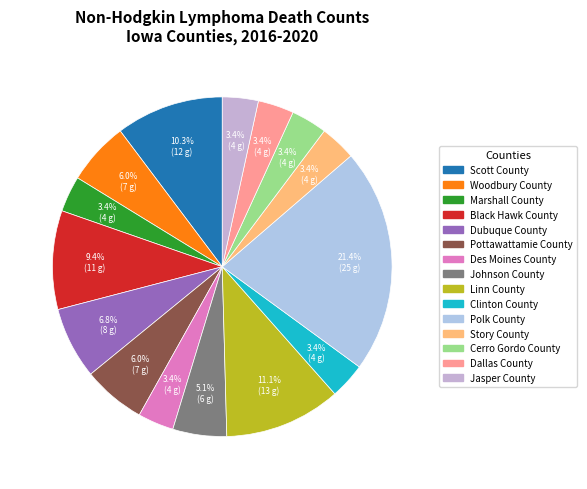

Does Story County represent more than half of the total?

No